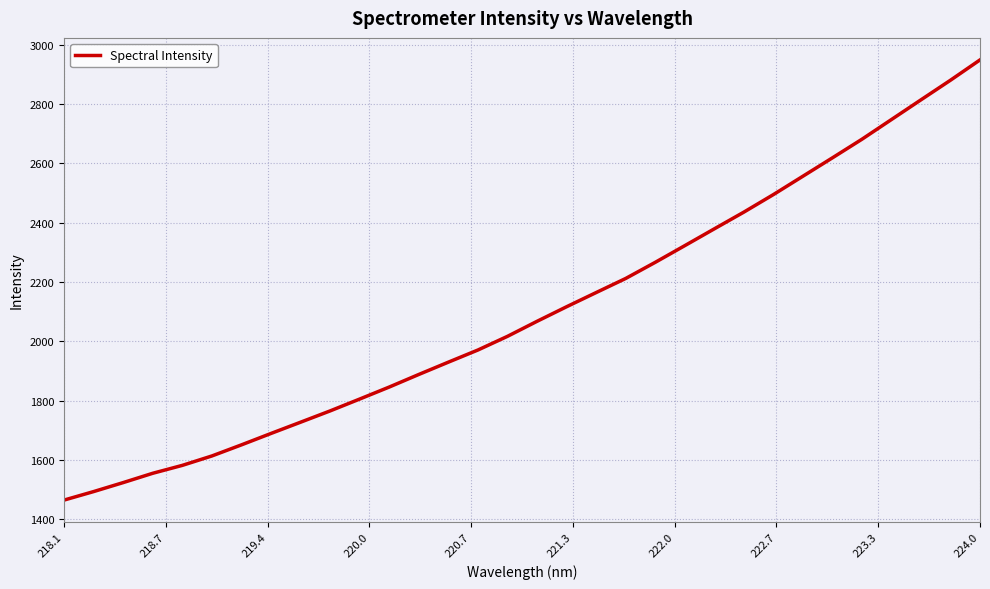

What is the greatest value displayed?

2949.0